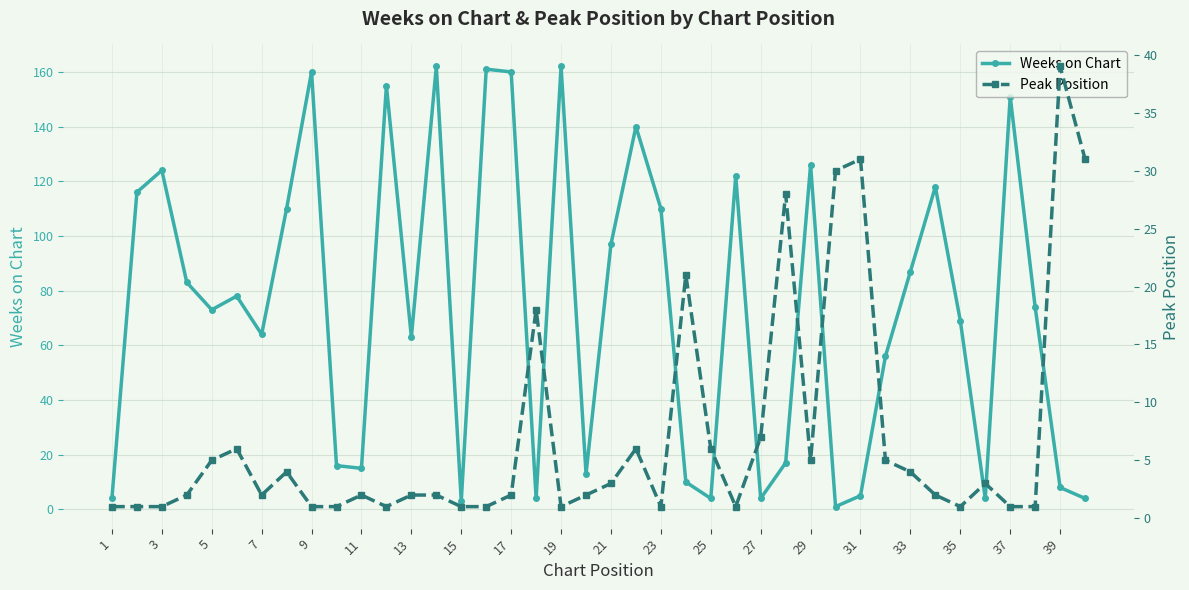

Where is the first local minimum for Weeks on Chart?

5